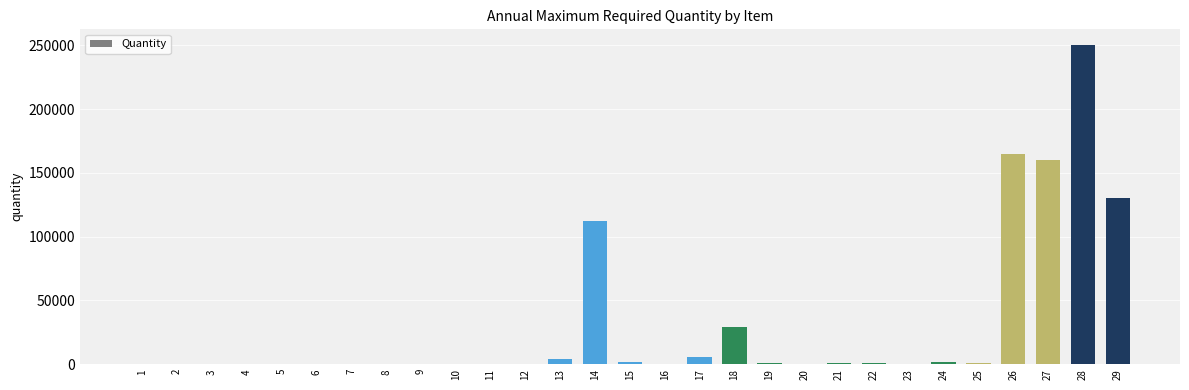

What is the greatest value displayed?

250000